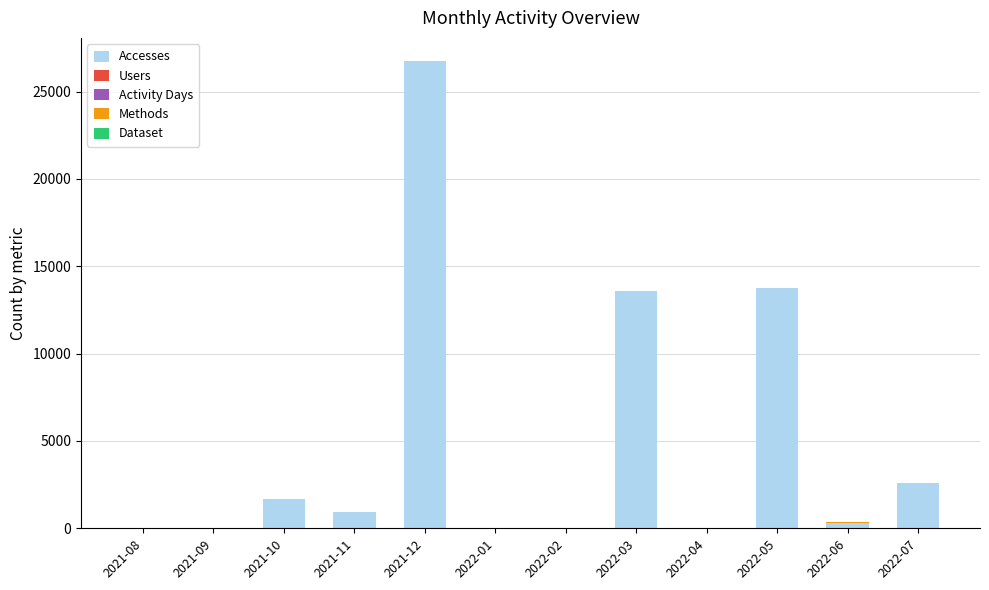

At which category is the sum across all series the highest?

2021-12